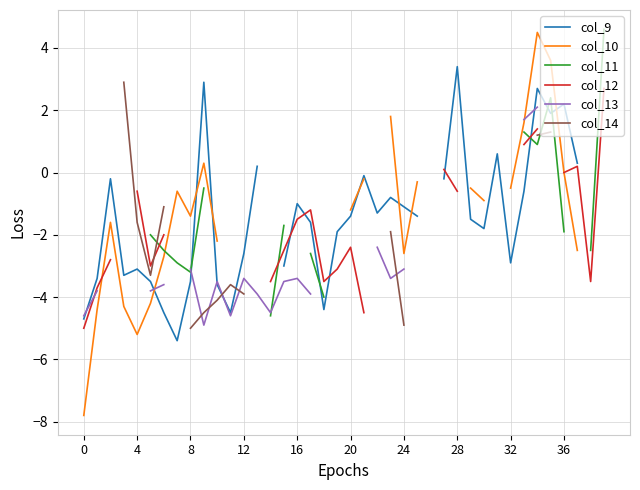

At which category is the sum across all series the highest?

34